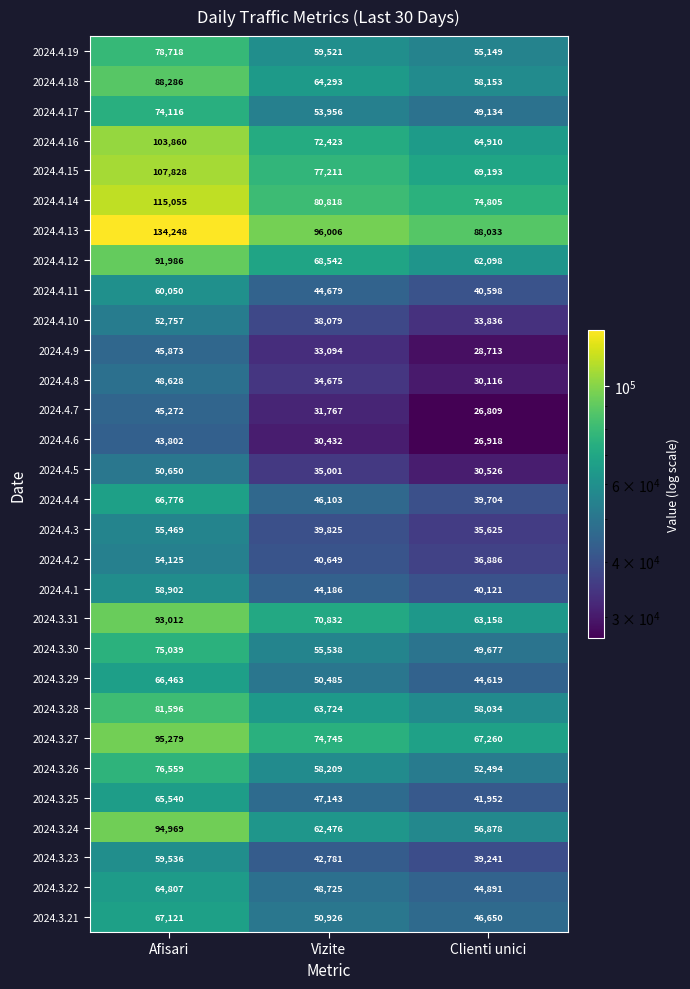

What is the total value across all series at Afisari?

2216322